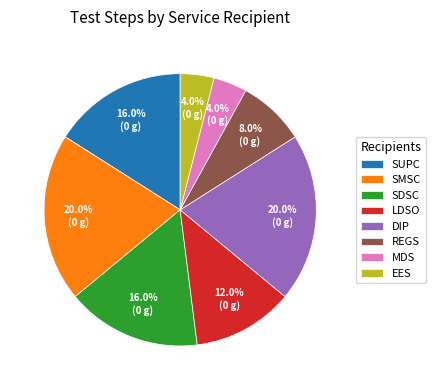

How much of the chart is everything except SUPC?

84.0%